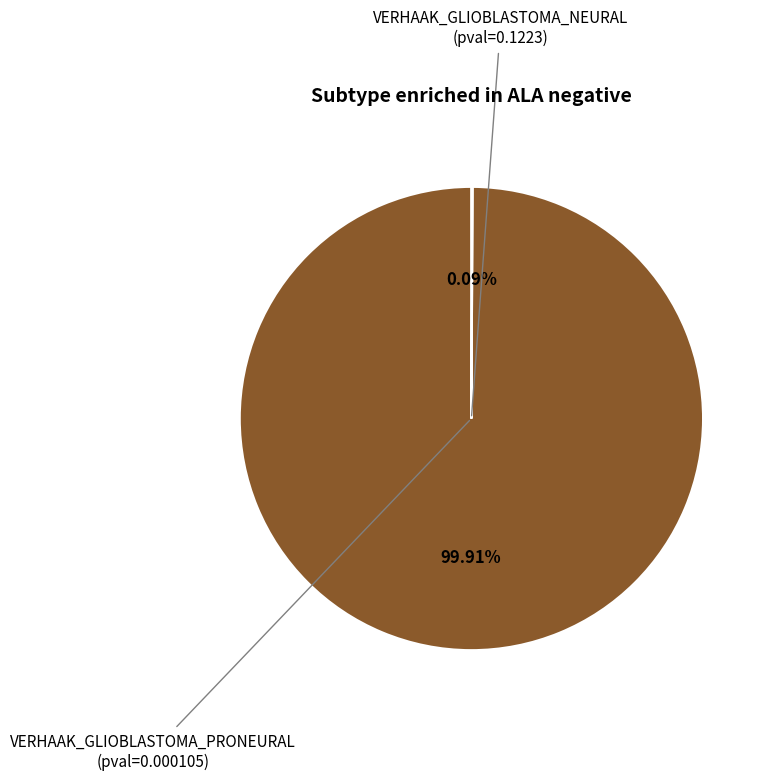

To the nearest percent, what is the difference between the largest and smallest slice percentages?

100%